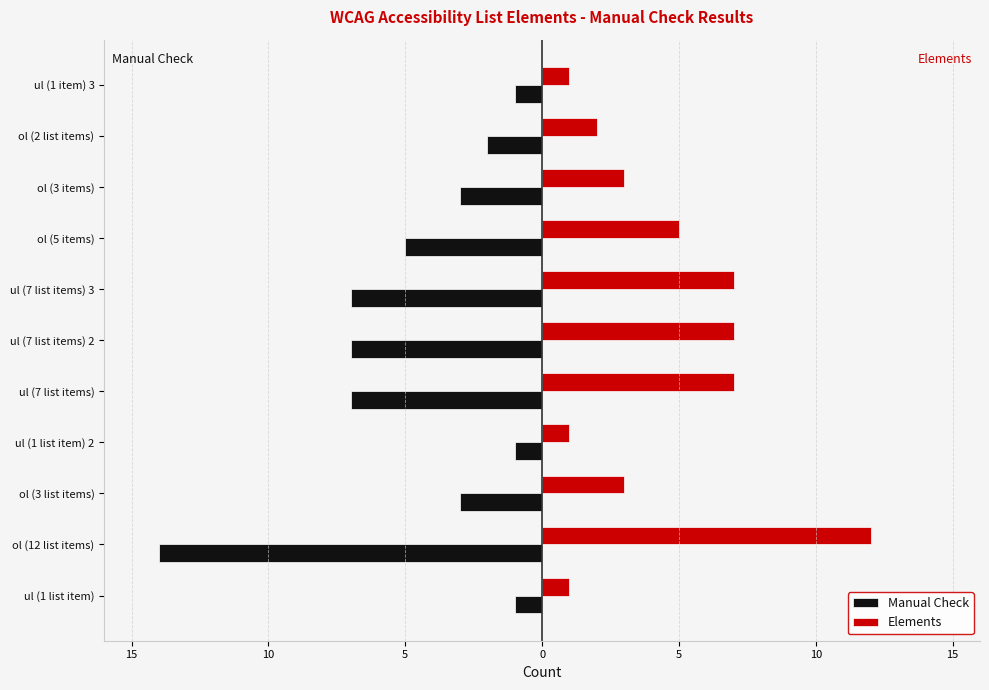

At how many categories does at least one series exceed 11?

1